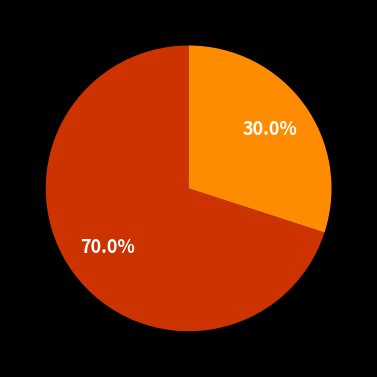

Is there any slice that represents more than half of the pie?

Yes